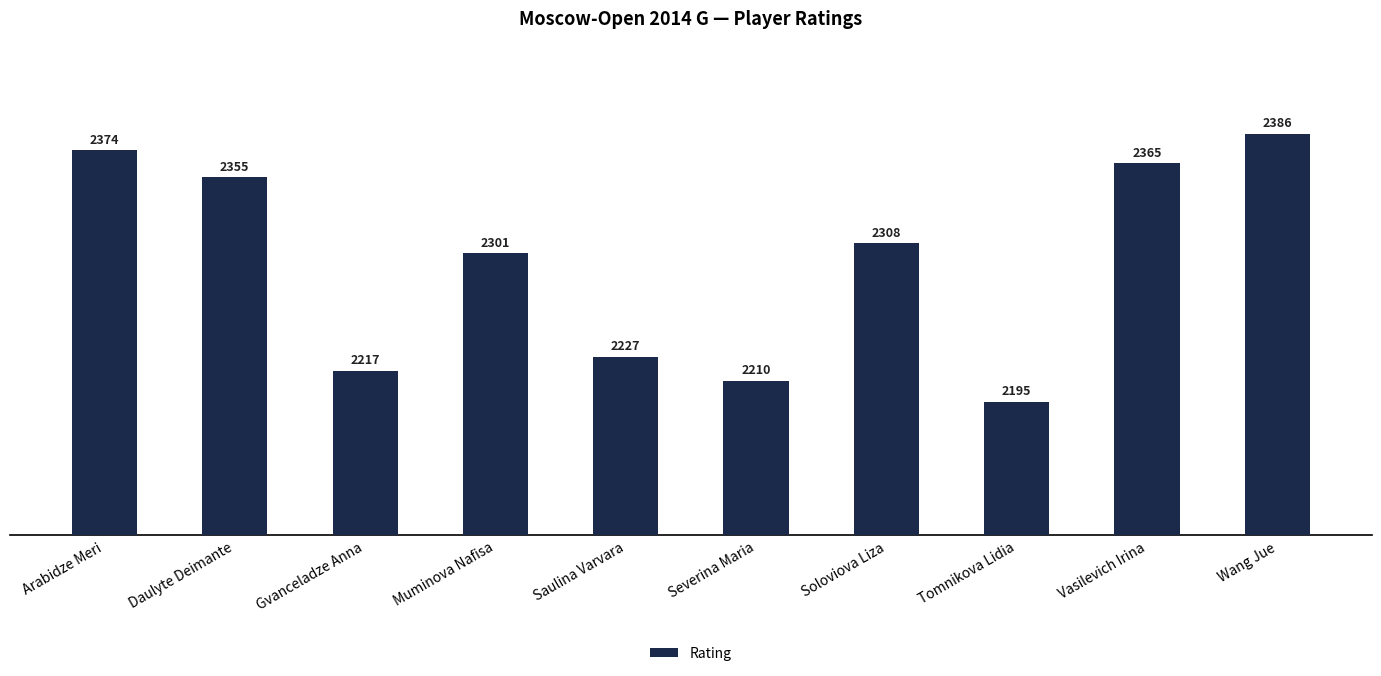

Which category has the highest value across all series?

Wang Jue